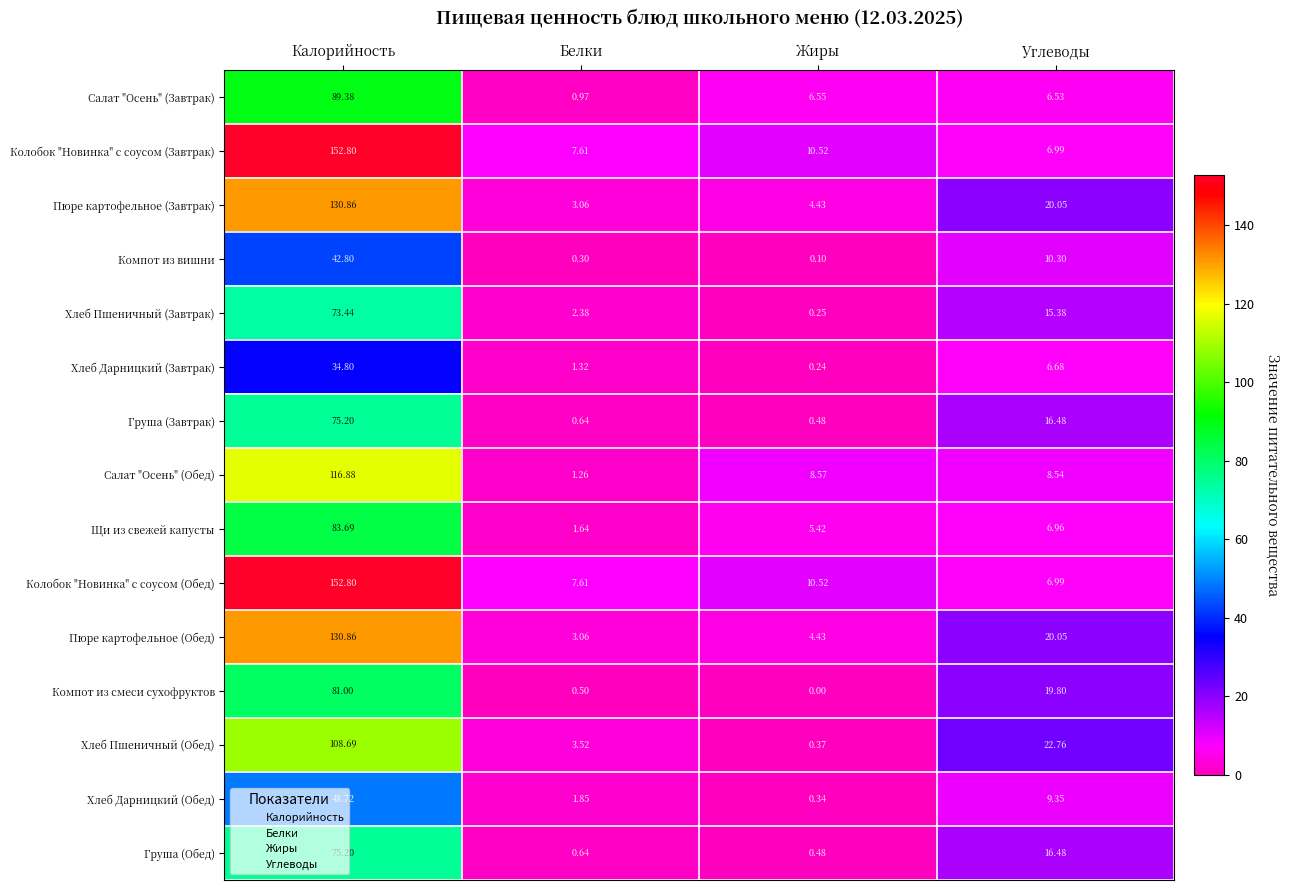

At which label does Пюре картофельное (Завтрак) first exceed 20?

Калорийность